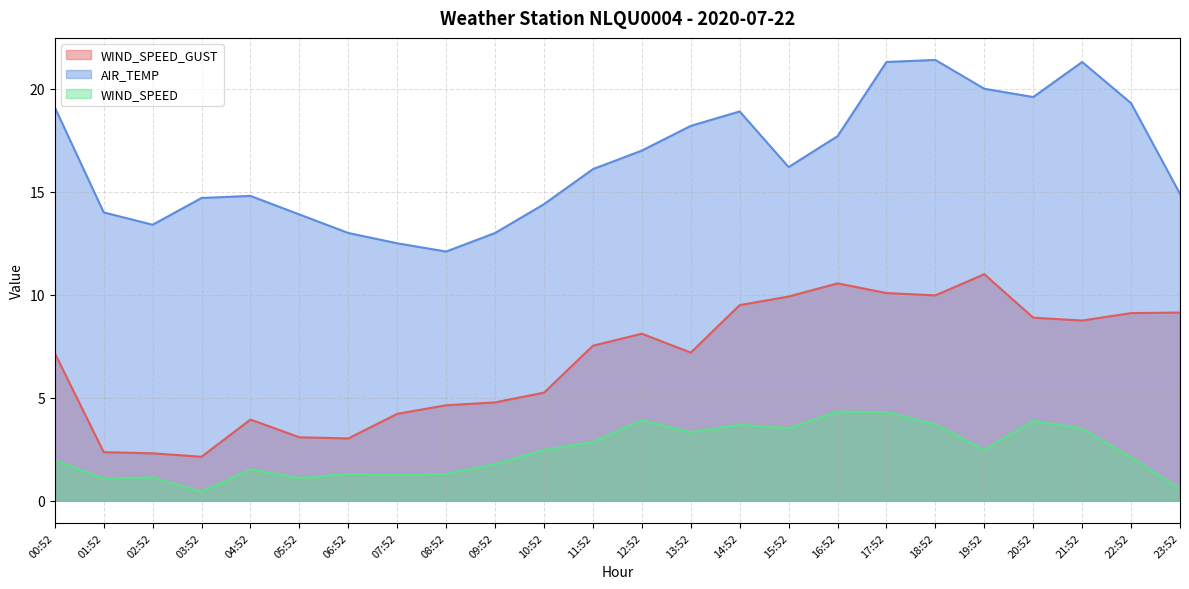

What is the difference between the second highest and second lowest values in the WIND_SPEED_GUST series?

8.2